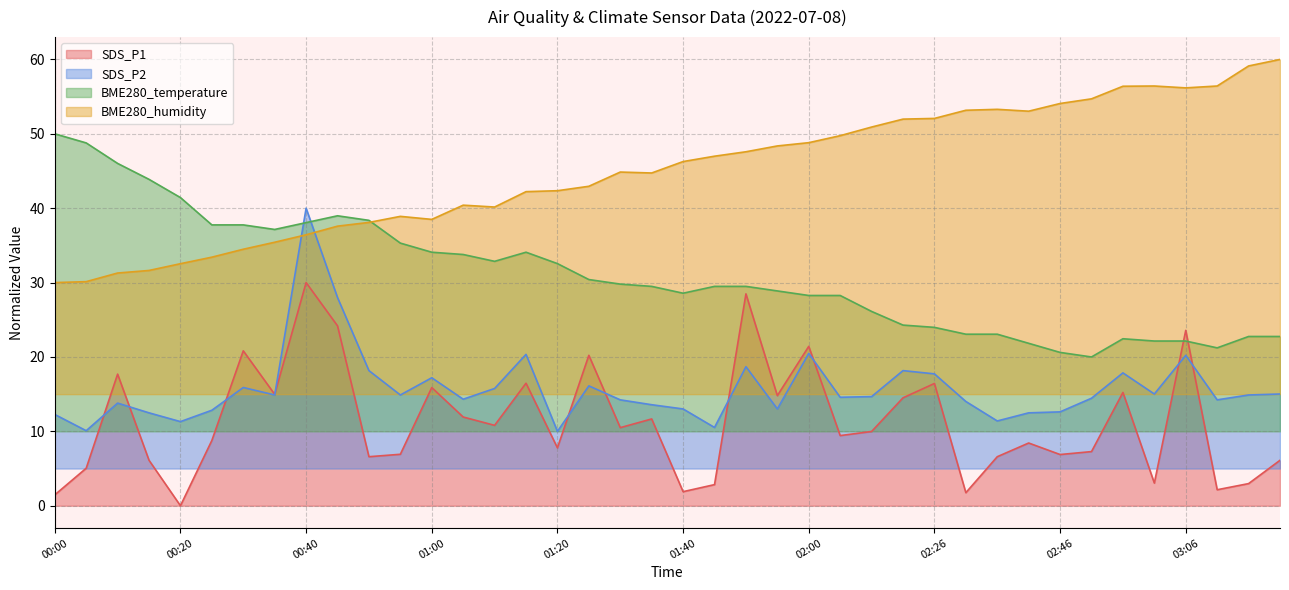

How many lines are shown in the chart?

4